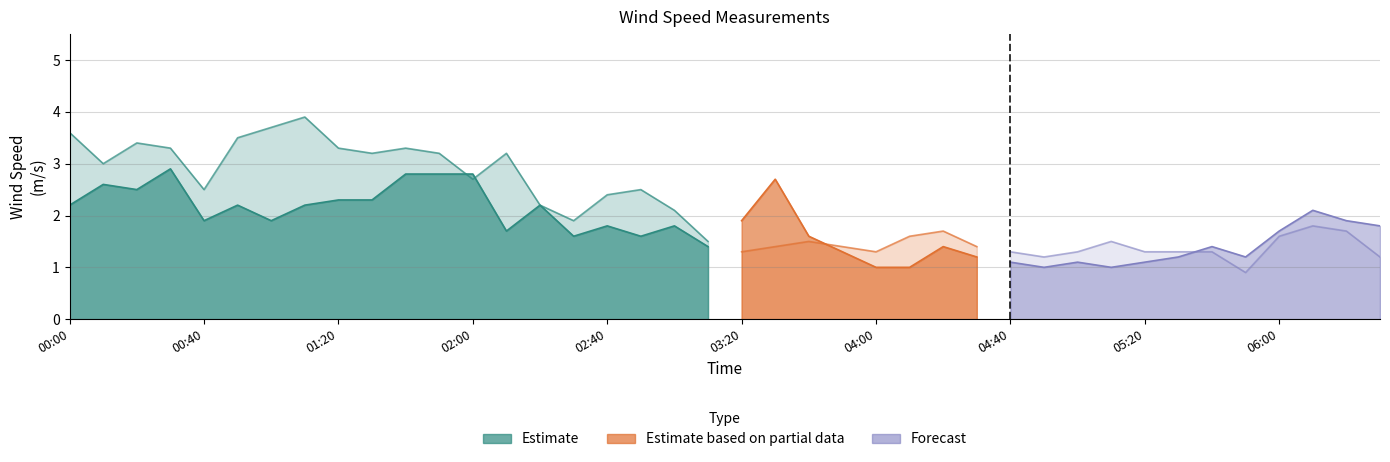

How many lines are shown in the chart?

3